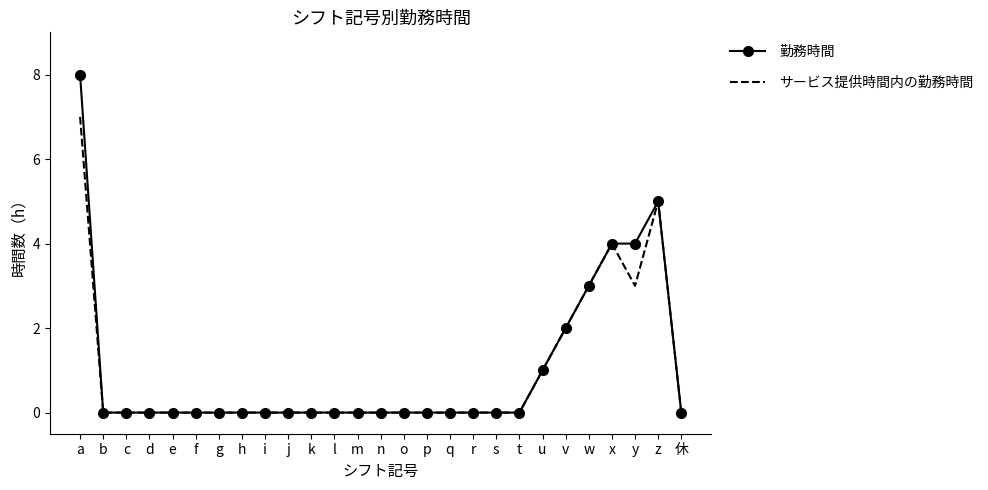

What is the greatest value displayed?

8